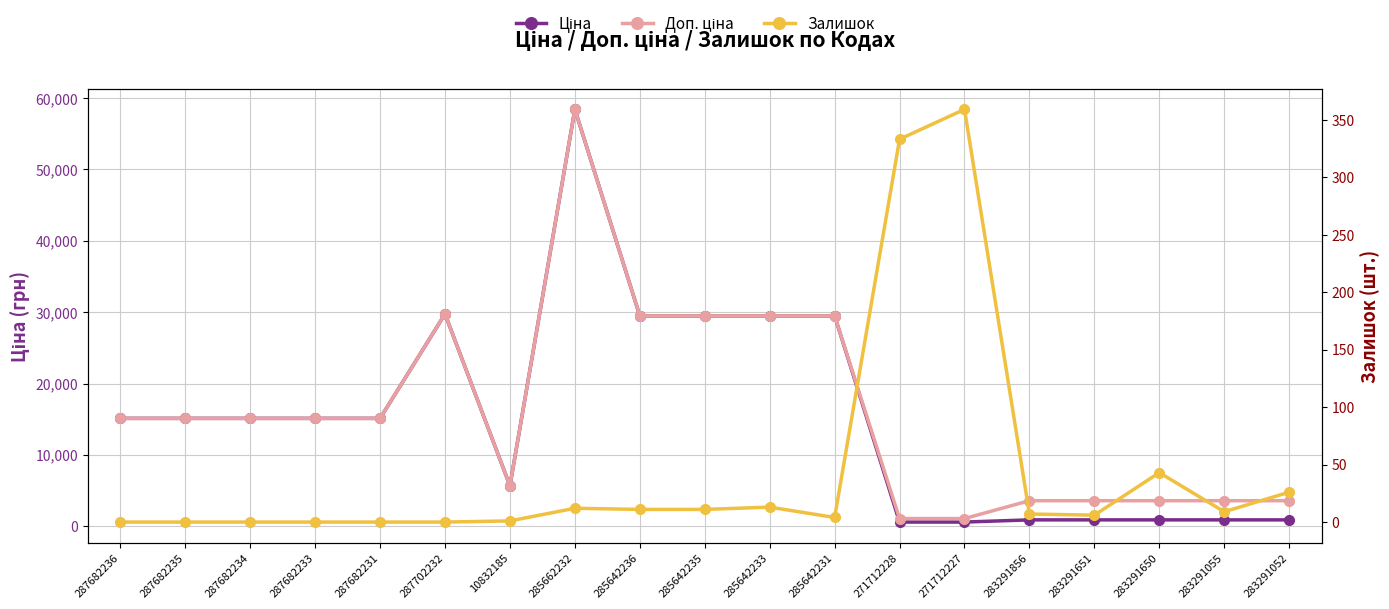

Reading left to right, what are all the values shown in this chart?

Ціна: 15120.0	15120.0	15120.0	15120.0	15120.0	29747.2	5673.8	58426.5	29491.5	29491.5	29491.5	29491.5	589.9	589.9	895.9	895.9	895.9	895.9	895.9
Доп. ціна: 15120.0	15120.0	15120.0	15120.0	15120.0	29747.2	5673.8	58426.5	29491.5	29491.5	29491.5	29491.5	1081.7	1081.7	3583.6	3583.6	3583.6	3583.6	3583.6
Залишок: 0.0	0.0	0.0	0.0	0.0	0.0	1.0	12.0	11.0	11.0	13.0	4.0	333.0	359.0	7.0	6.0	43.0	9.0	26.0